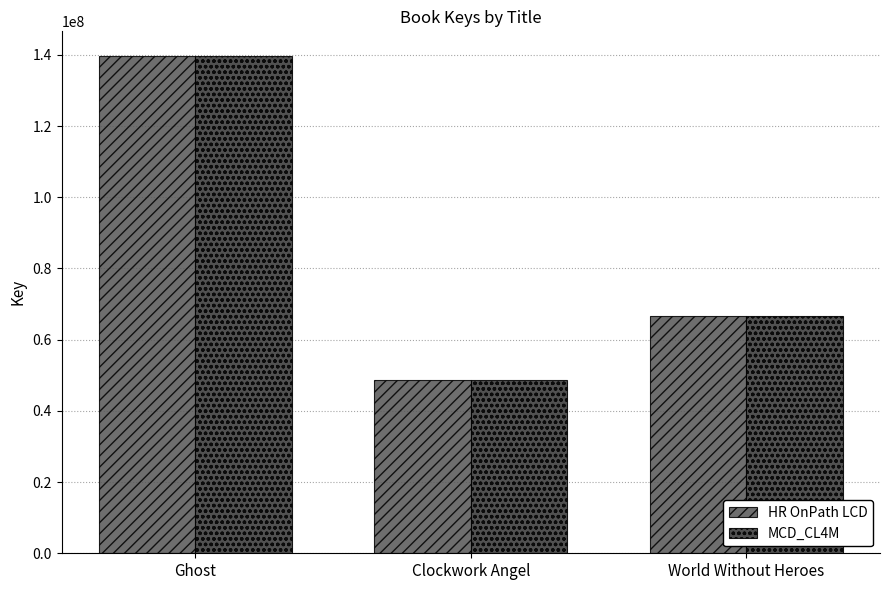

What position from the right is Clockwork Angel?

2